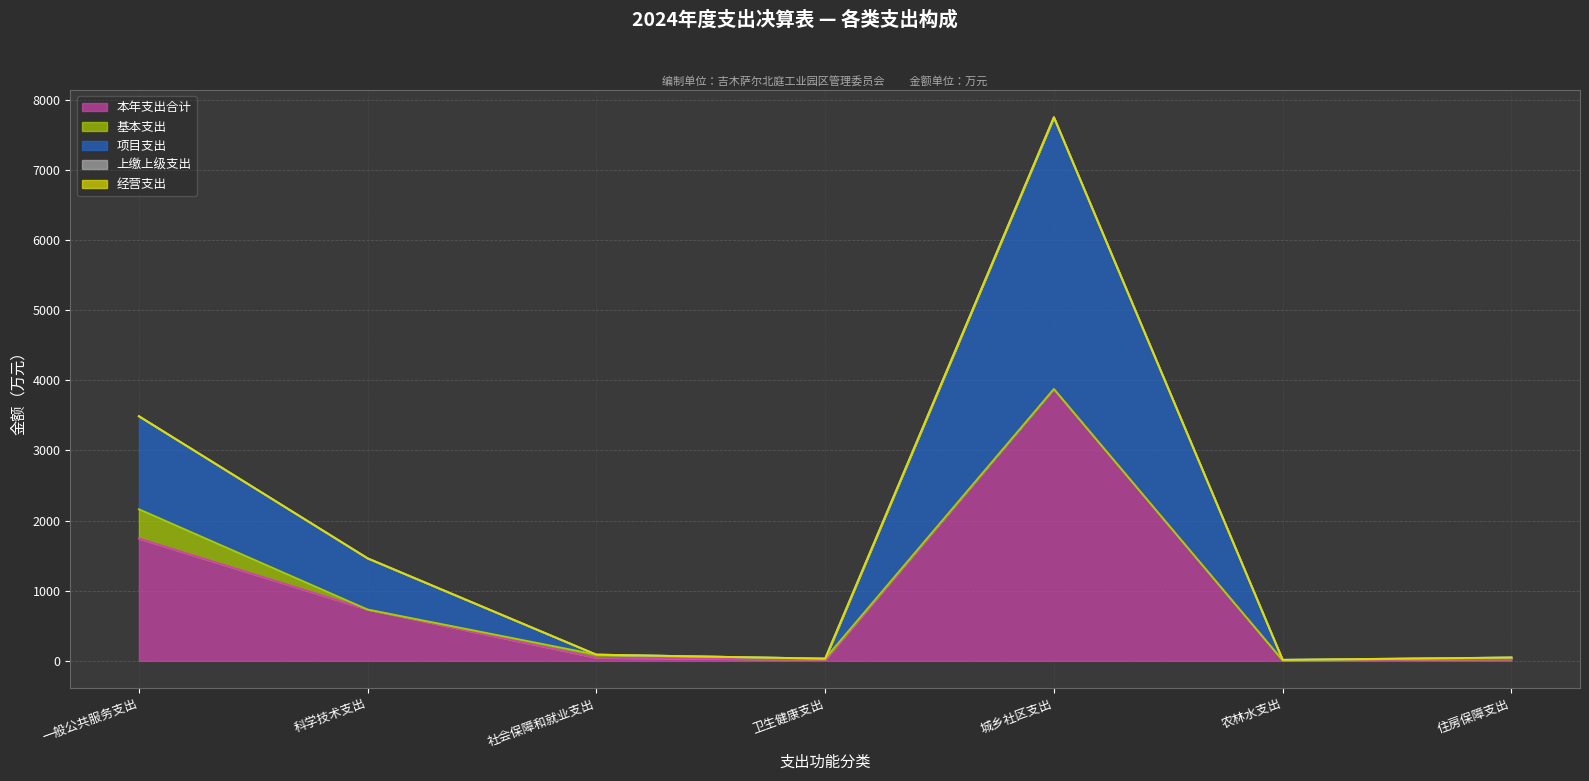

What are all the series names shown in the legend?

本年支出合计, 基本支出, 项目支出, 上缴上级支出, 经营支出